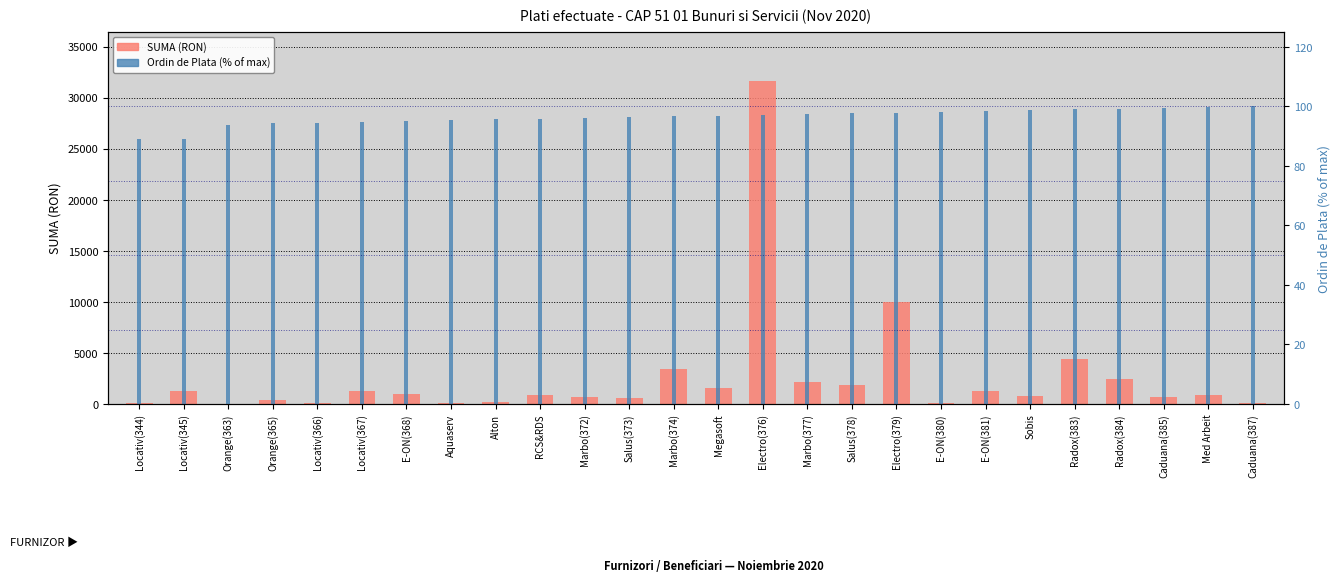

Which category has the lowest value in the Ordin de Plata (%) series?

Locativ(344)